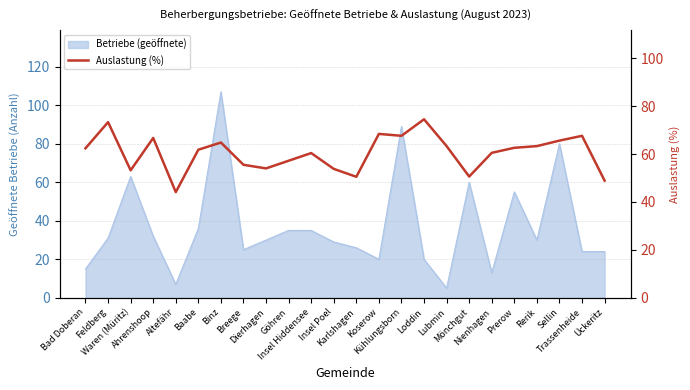

How many interior local peaks (higher than both neighbors) does the data have?

7